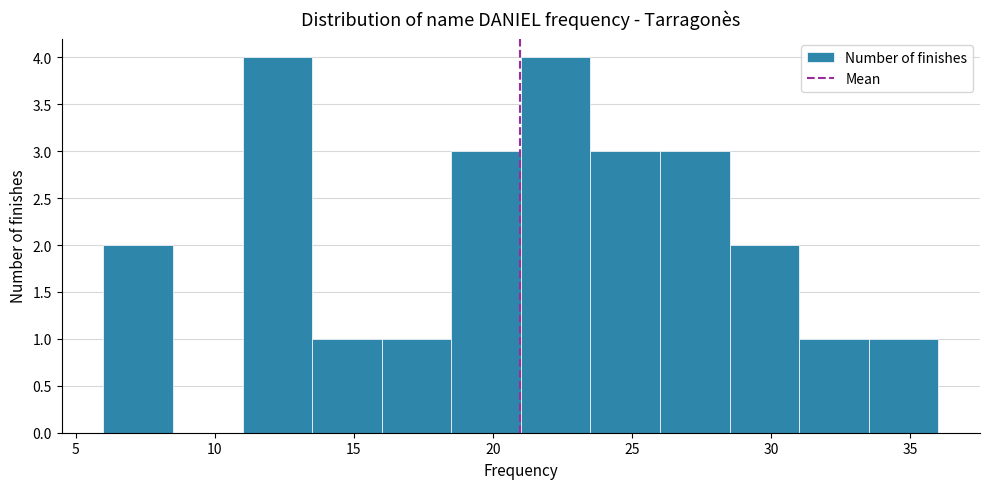

Reading left to right, list every bar in this chart as the range it spans on the x-axis followed by its height. The values are not printed on the chart, so give them approximately, as read against the axis.

6.0 to 8.5: 2
8.5 to 11.0: 0
11.0 to 13.5: 4
13.5 to 16.0: 1
16.0 to 18.5: 1
18.5 to 21.0: 3
21.0 to 23.5: 4
23.5 to 26.0: 3
26.0 to 28.5: 3
28.5 to 31.0: 2
31.0 to 33.5: 1
33.5 to 36.0: 1